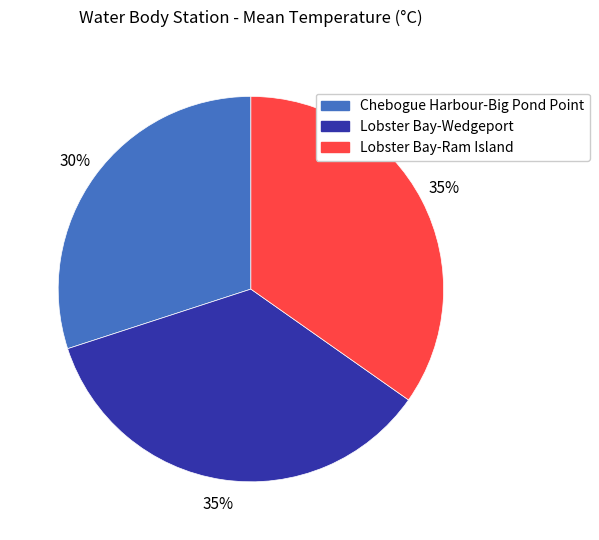

To the nearest percent, what is the average slice percentage?

33%